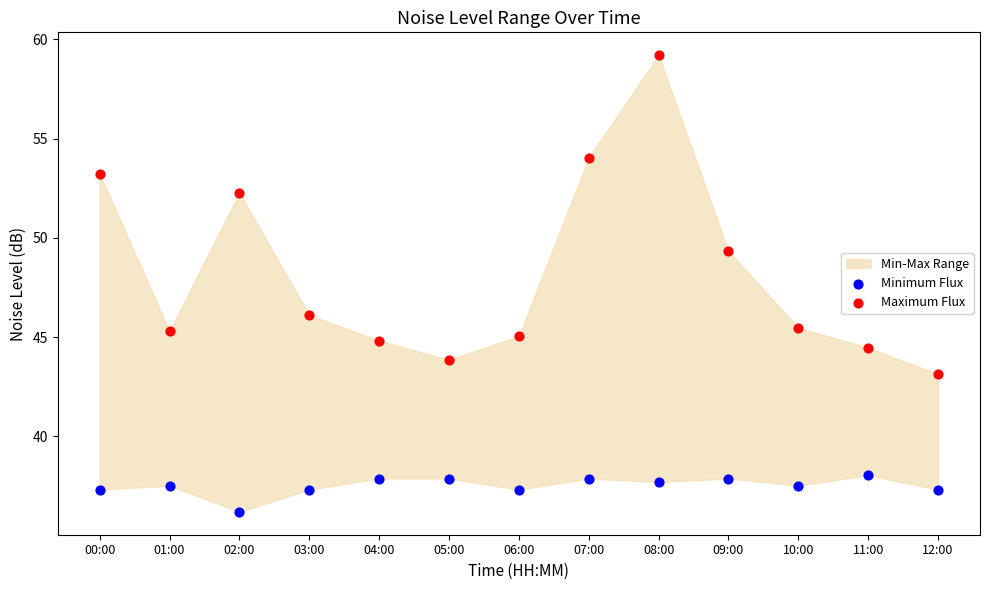

Which series contains the highest Y value?

Maximum Flux